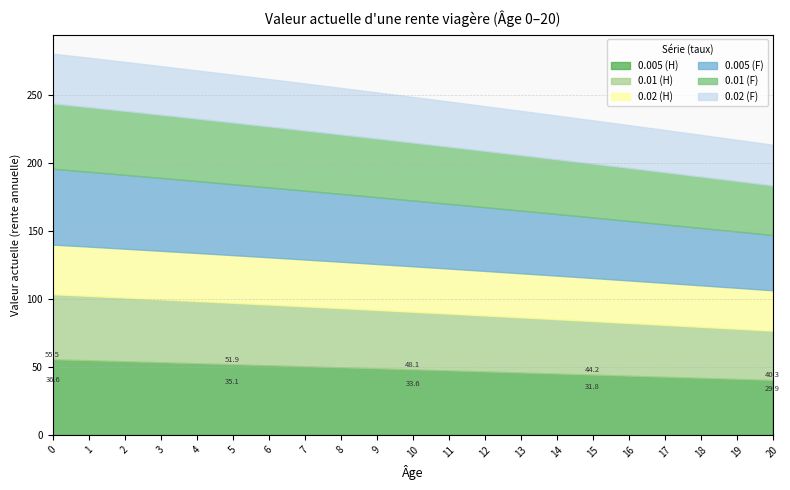

True or false: 0.01 (H) has more than 1 interior local peaks.

False